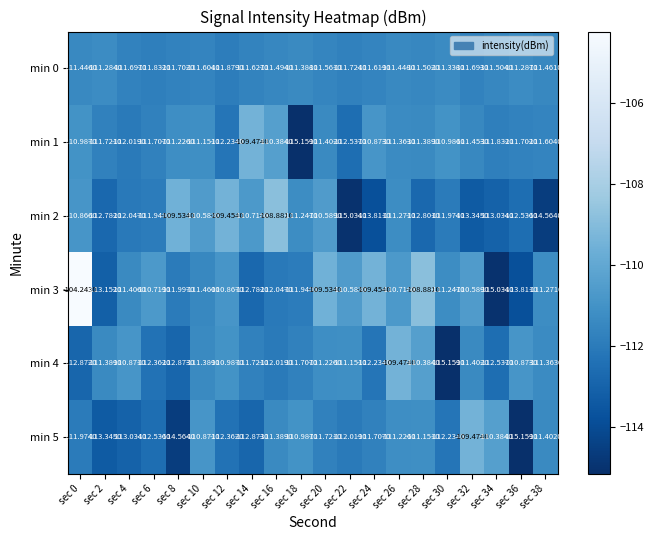

Is the value of min 1 at sec 26 greater than the value of min 0 at sec 2?

No